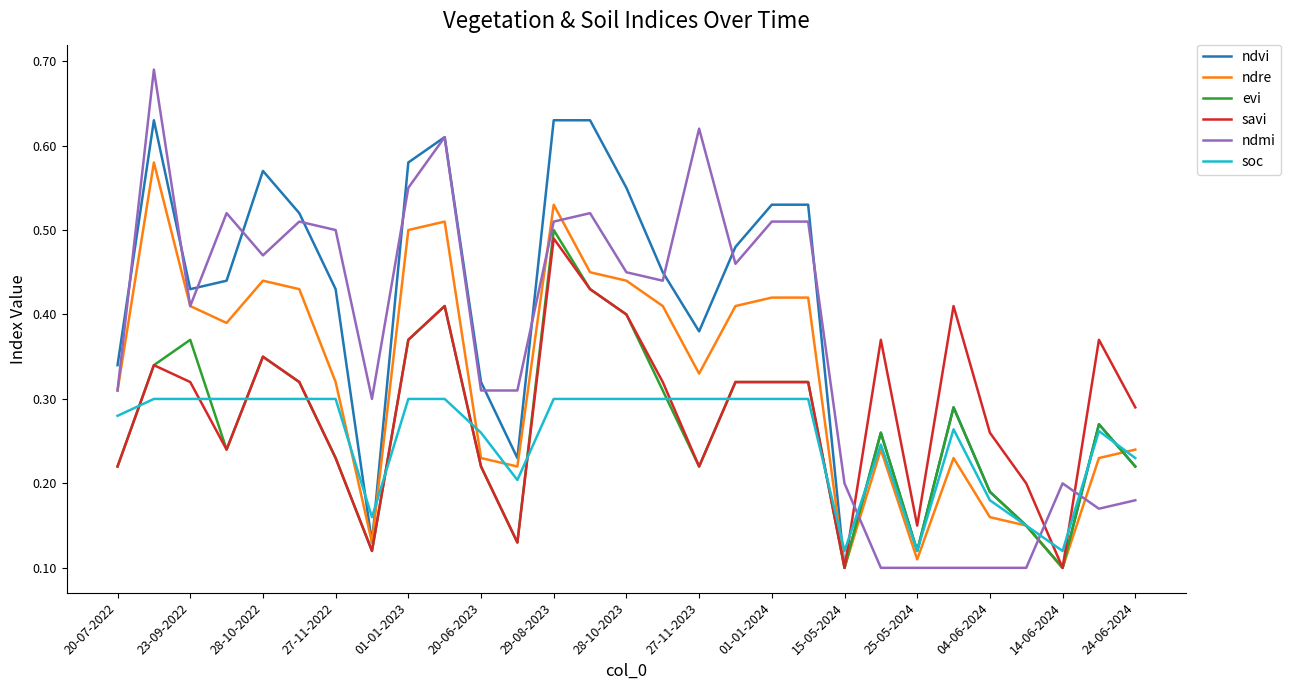

How many times do soc and savi cross each other?

13